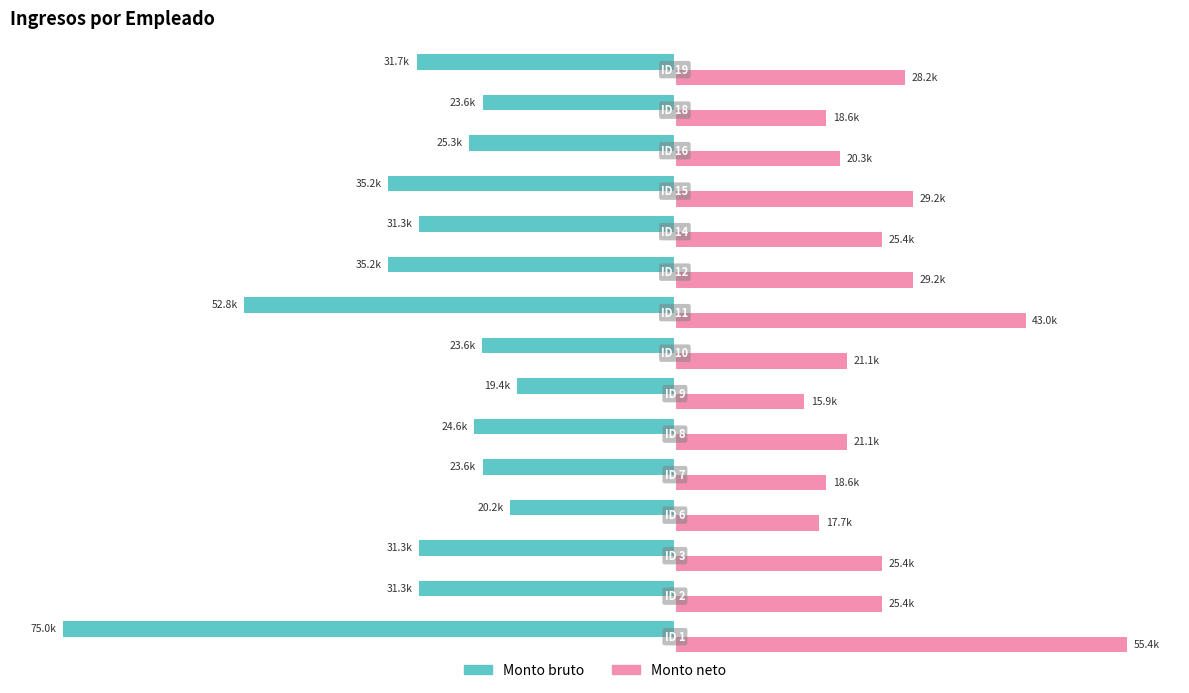

What is the difference between the maximum and minimum values in the Monto bruto series?

55667.5